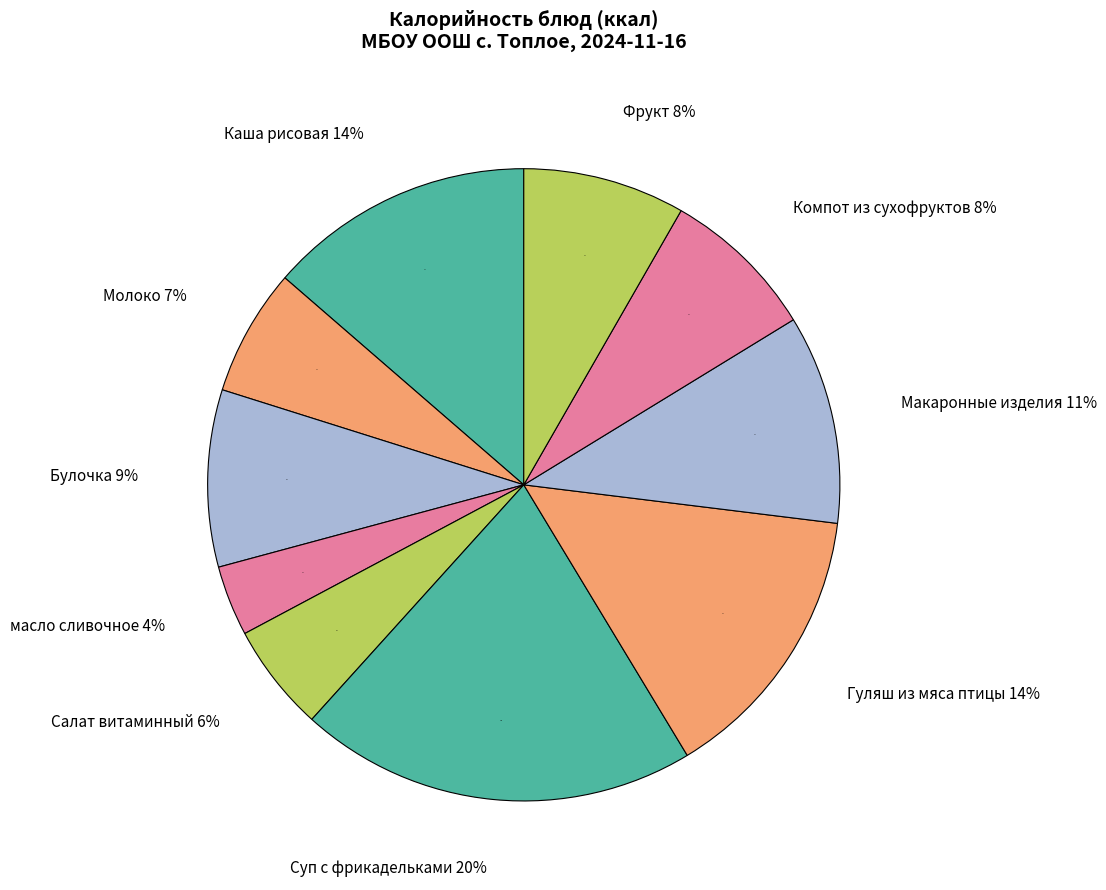

What percentage is the масло сливочное slice, to the nearest percent?

4%